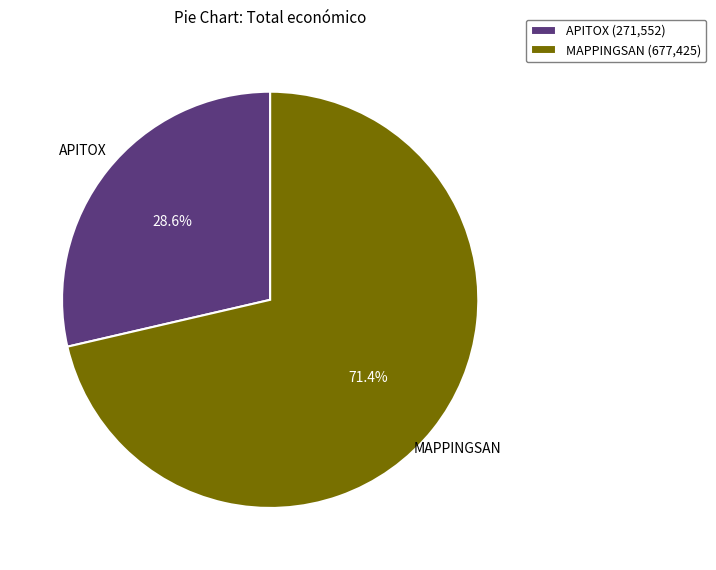

How many segments does this pie chart have?

2